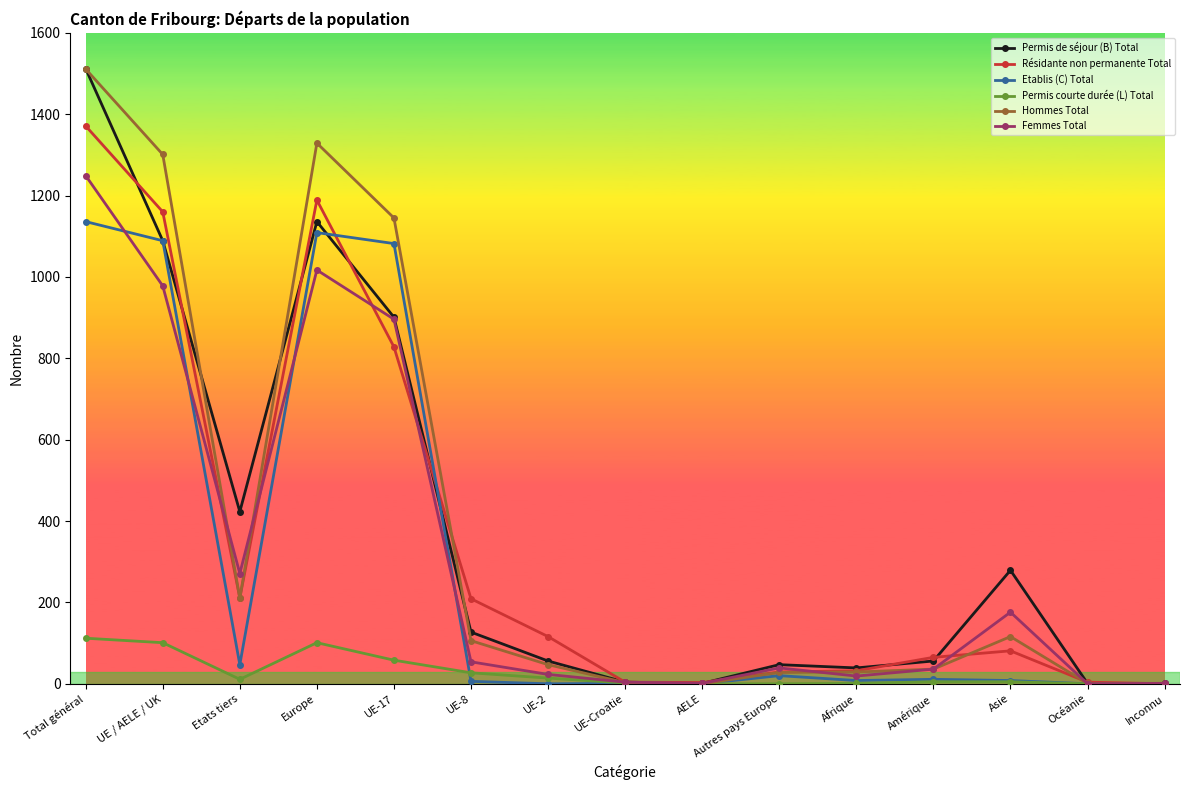

Is the value of Permis de séjour (B) Total at Total général greater than the value of Femmes Total at UE-17?

Yes